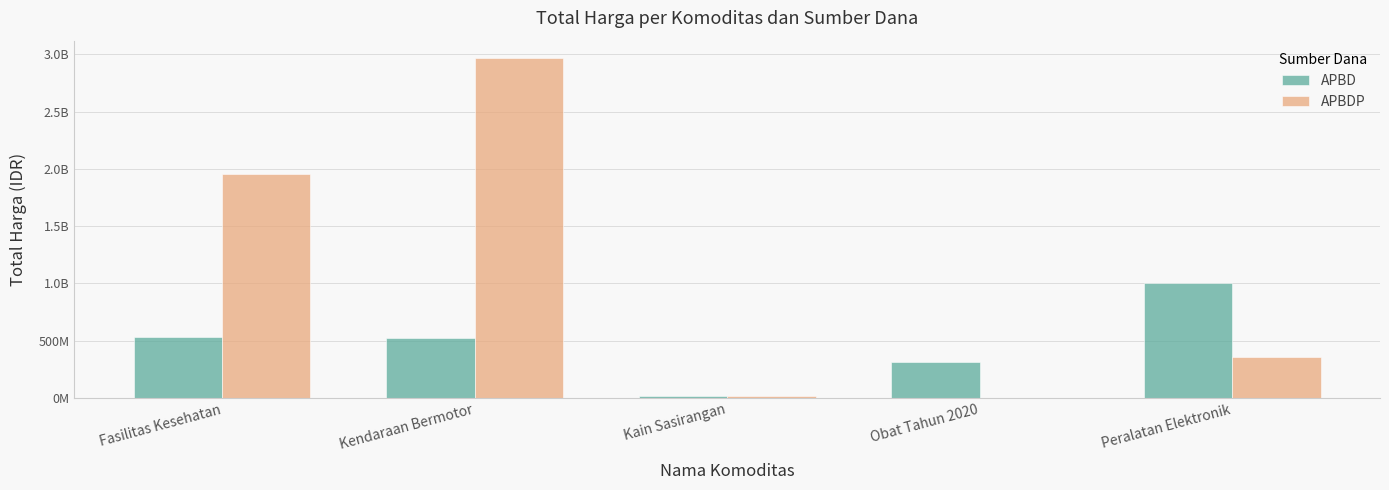

Reading right to left, what are all the values shown in this chart?

APBD: 999767000	313492210	18900000	527002000	536619015
APBDP: 362103800	0	19175000	2970562000	1953197940